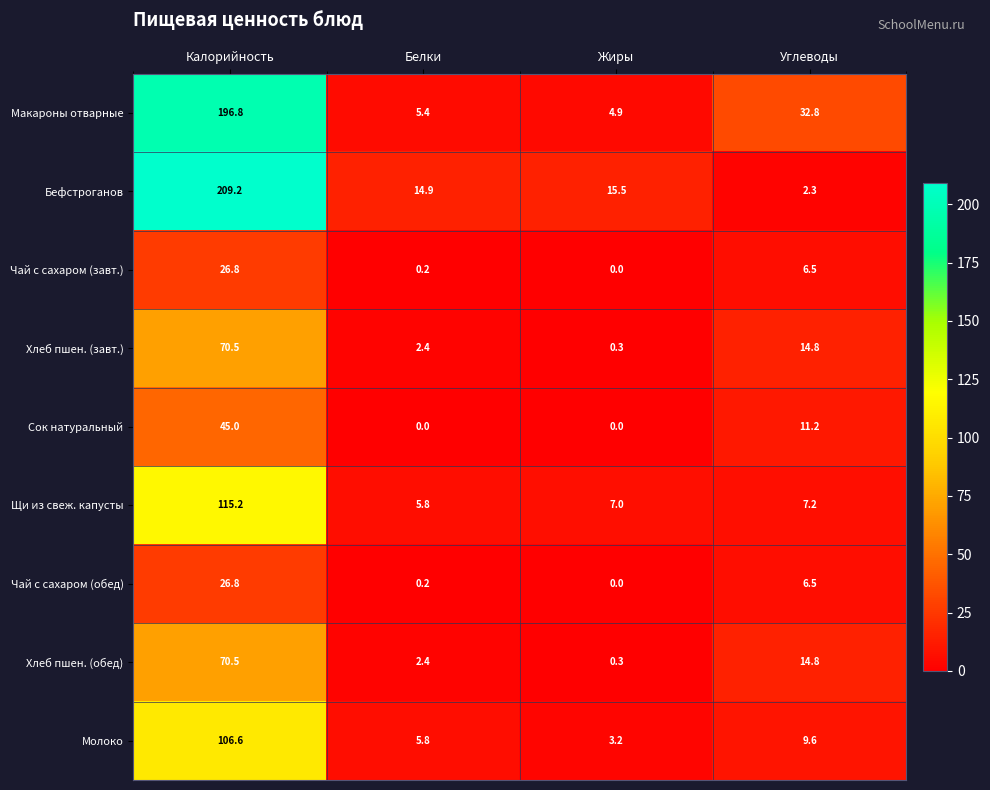

Rank the categories by Молоко value from lowest to highest.

Жиры, Белки, Углеводы, Калорийность